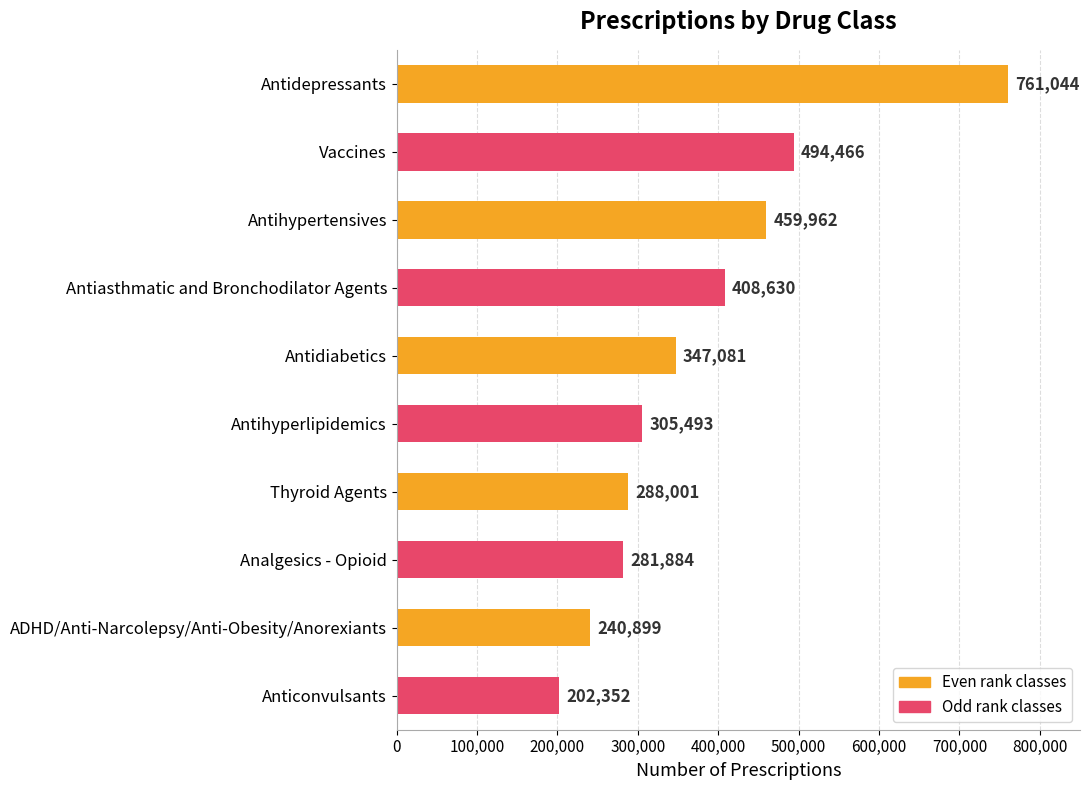

Are the bars grouped side by side (vs. stacked)?

No